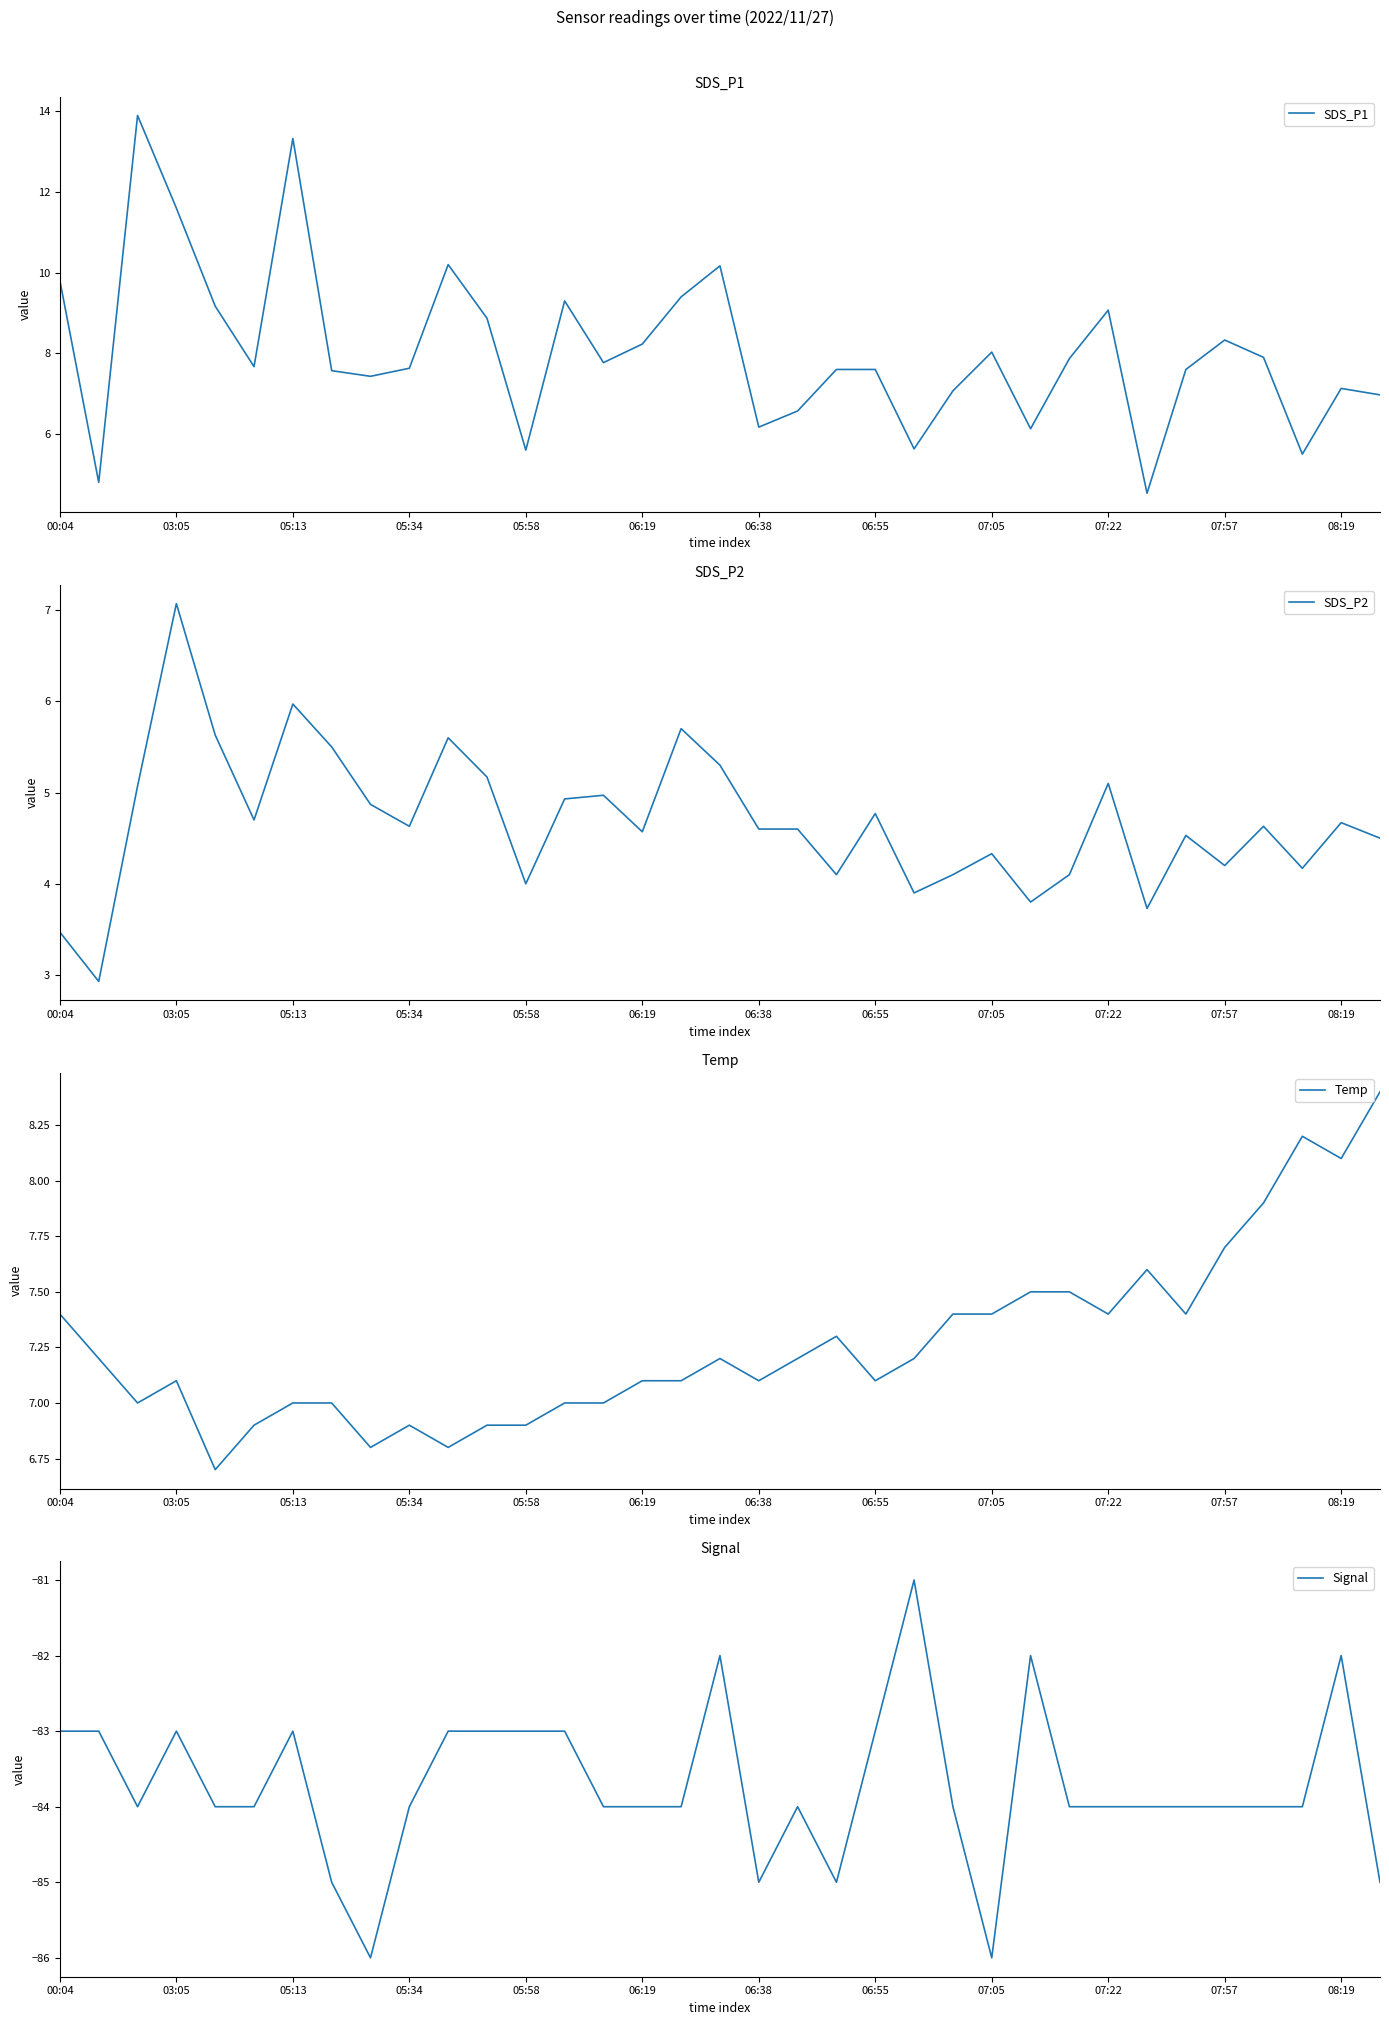

The Temp series shows 1.6 at 07:05. True or false?

False